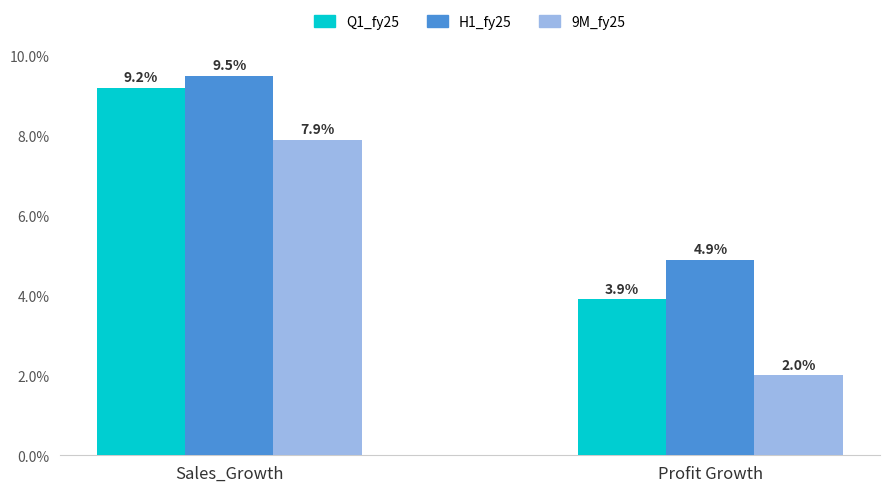

What is the difference between the maximum and minimum values in the H1_fy25 series?

4.6